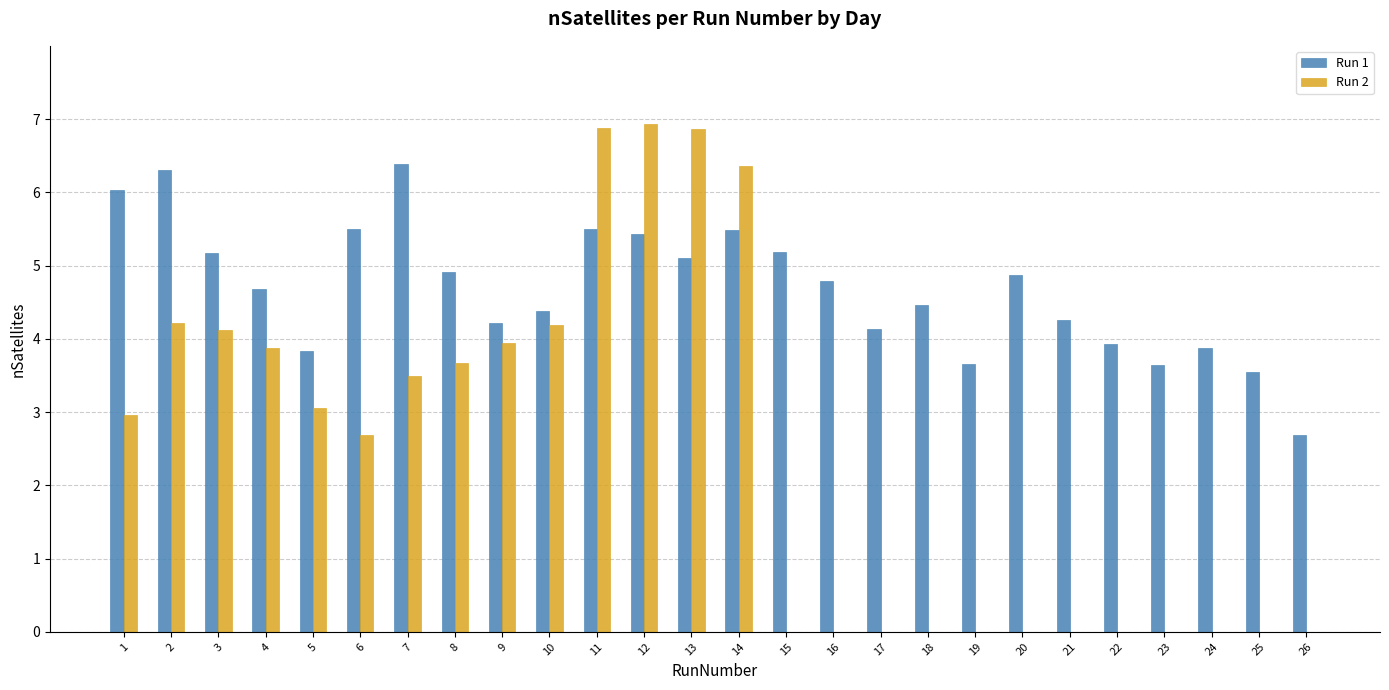

Which series has the largest range (max minus min)?

Run 2